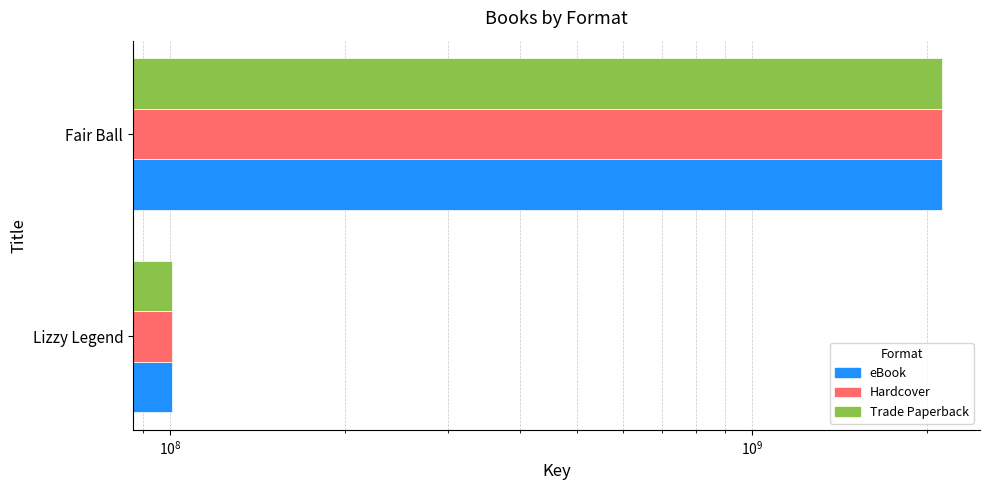

What is the average value of the eBook series?

1108771651